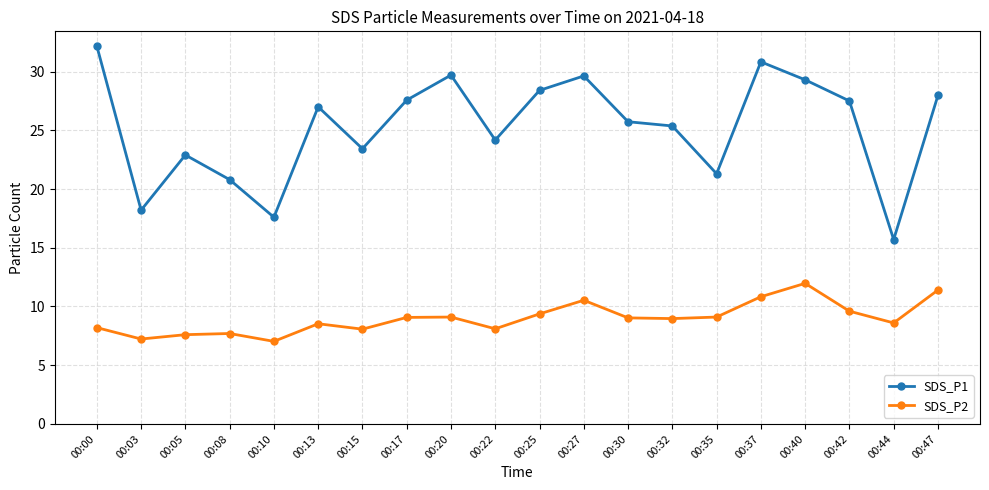

Is it true that SDS_P1 equals 28.0 at 00:47?

True